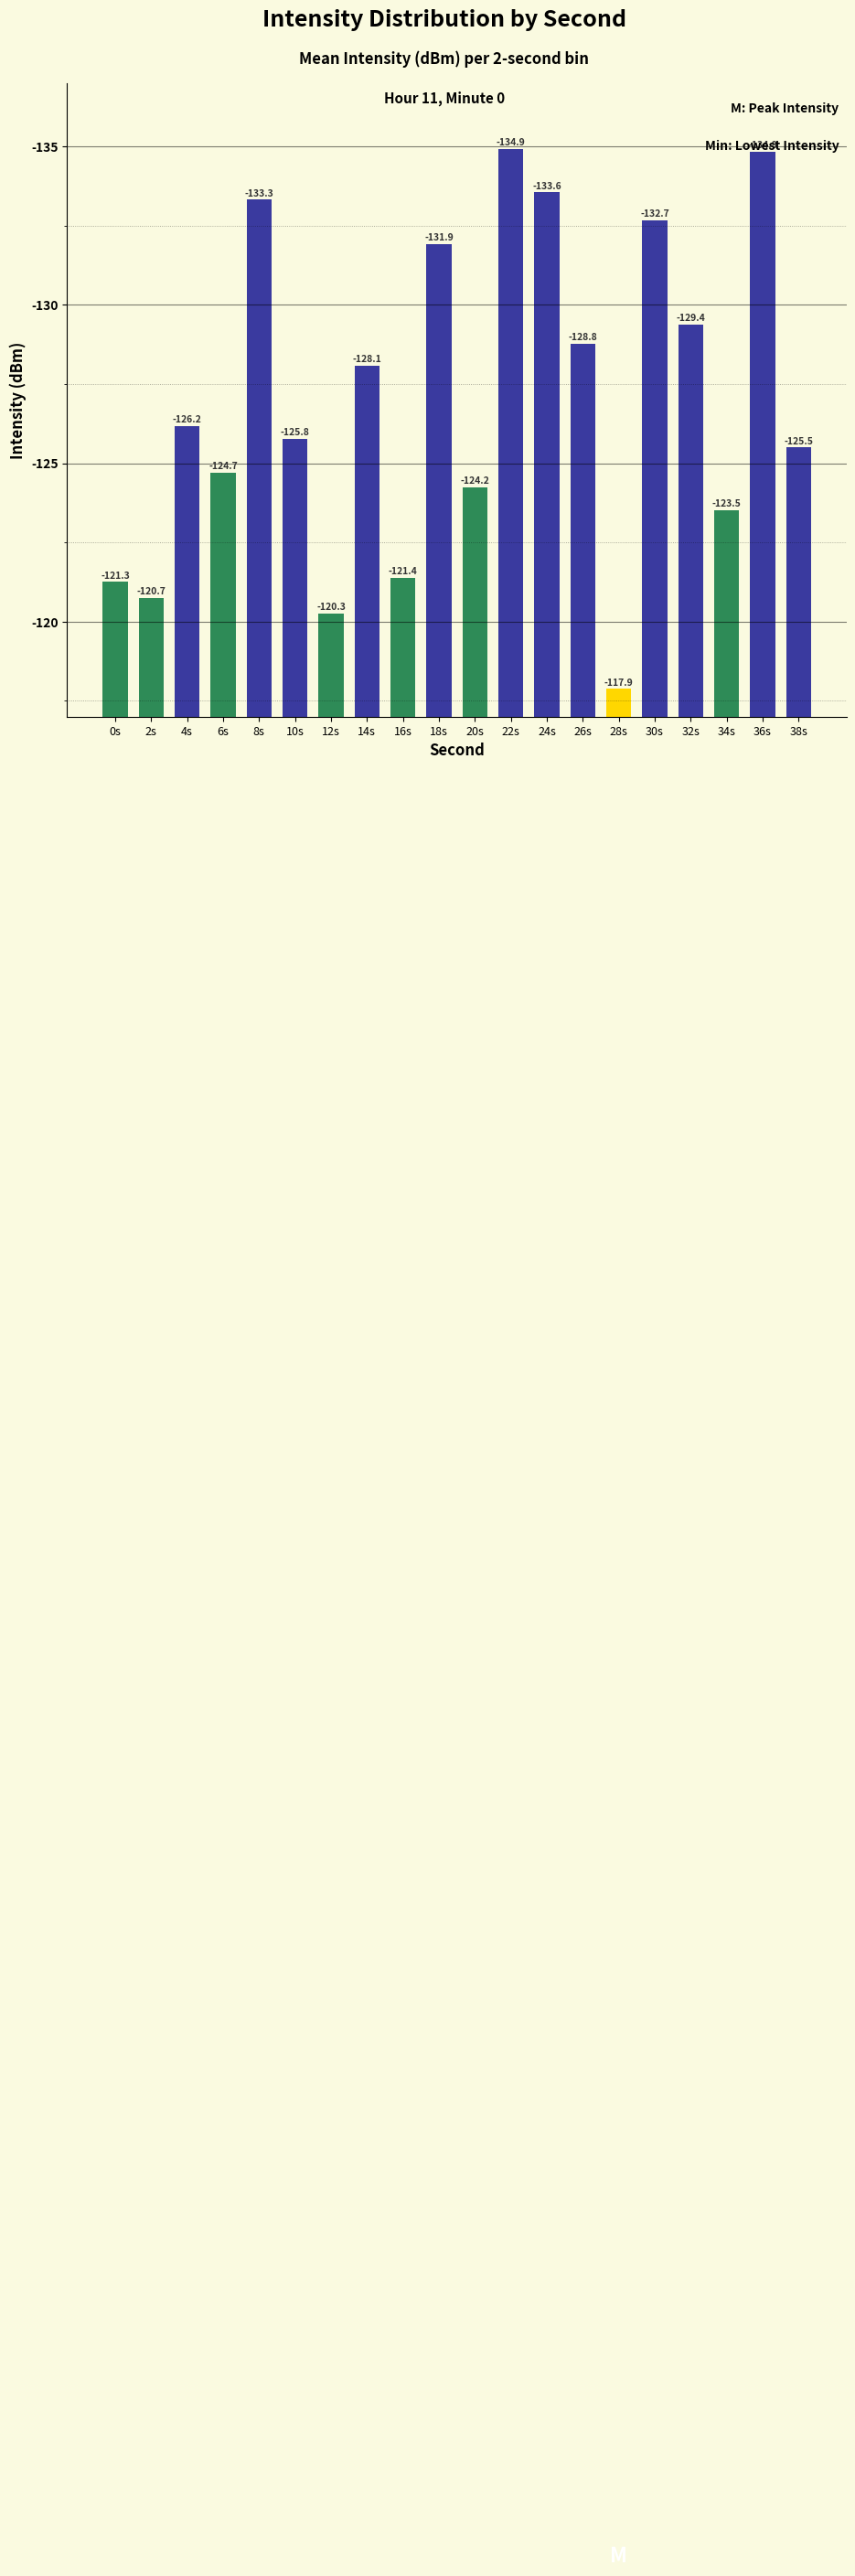

What is the average value?

126.9